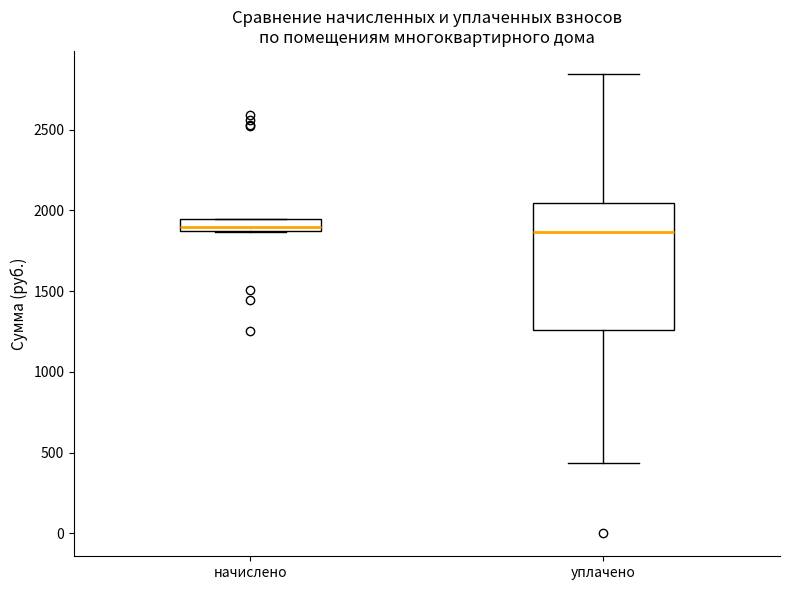

Which box is the tallest, from its lower edge to its upper edge?

уплачено